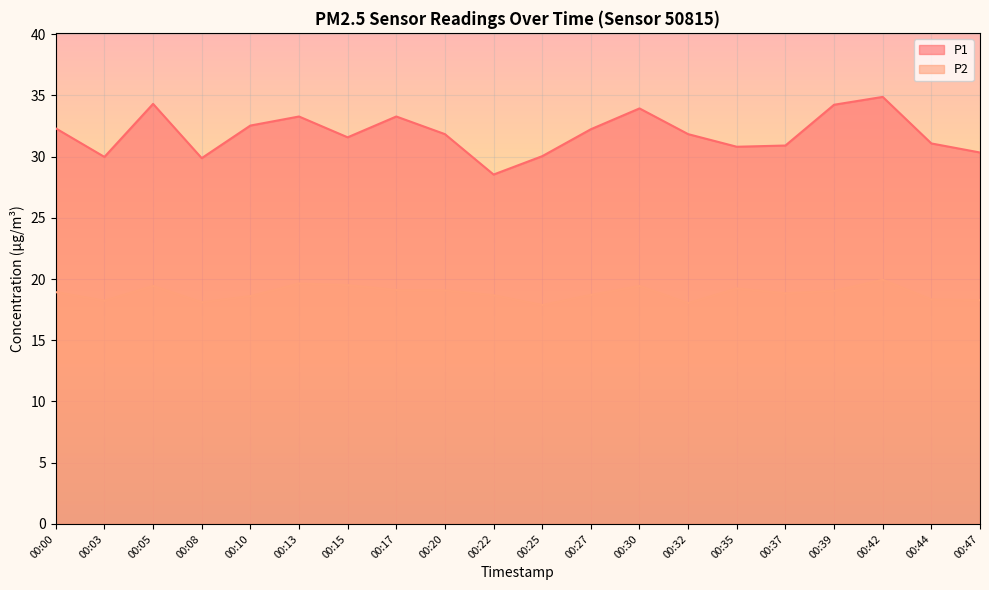

Is the value of P1 at 00:30 greater than the value of P2 at 00:20?

Yes